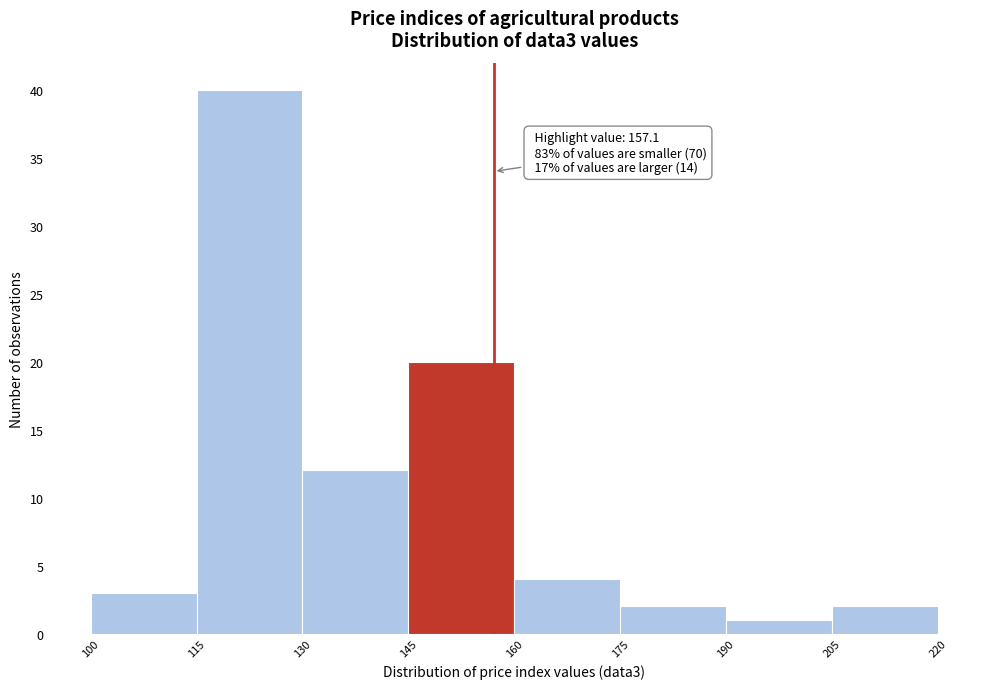

Which range on the x-axis has the tallest bar?

115 to 130